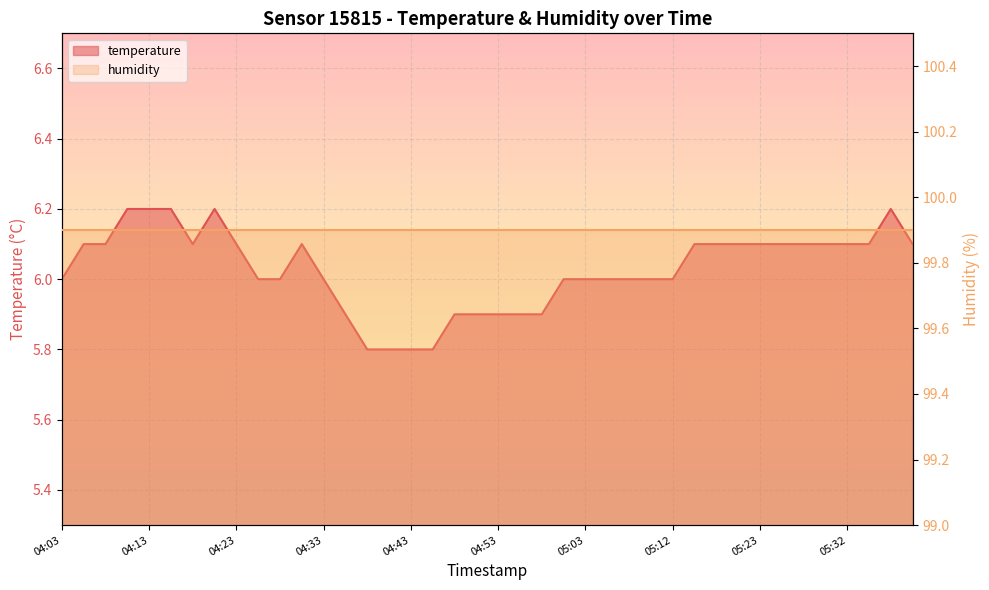

What is the greatest value displayed?

6.2